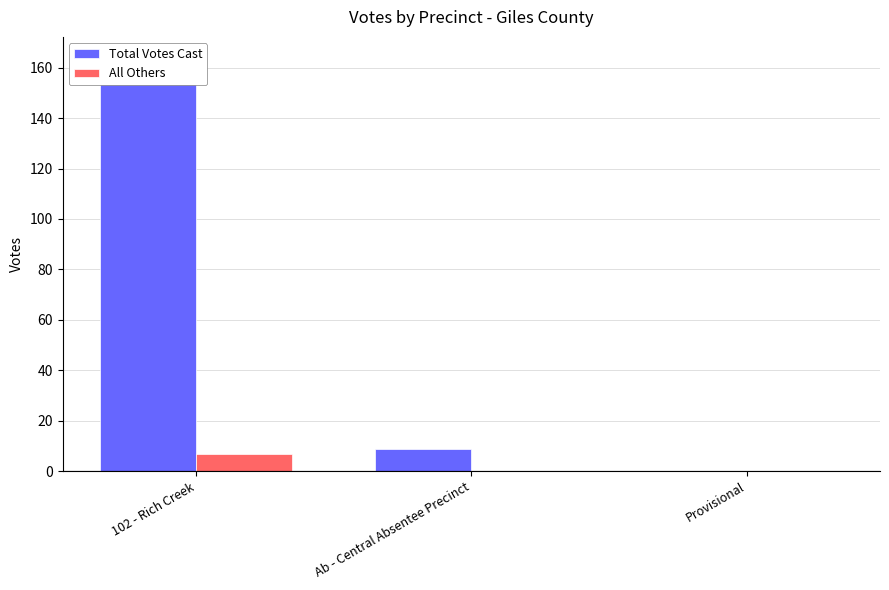

At which label is All Others closest to 3?

Ab - Central Absentee Precinct